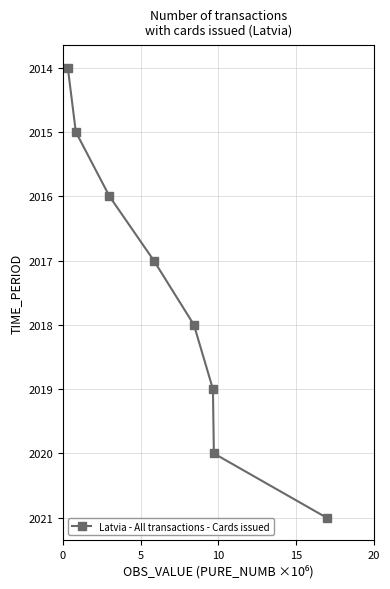

What is the value of the 5th point from the left?

2018